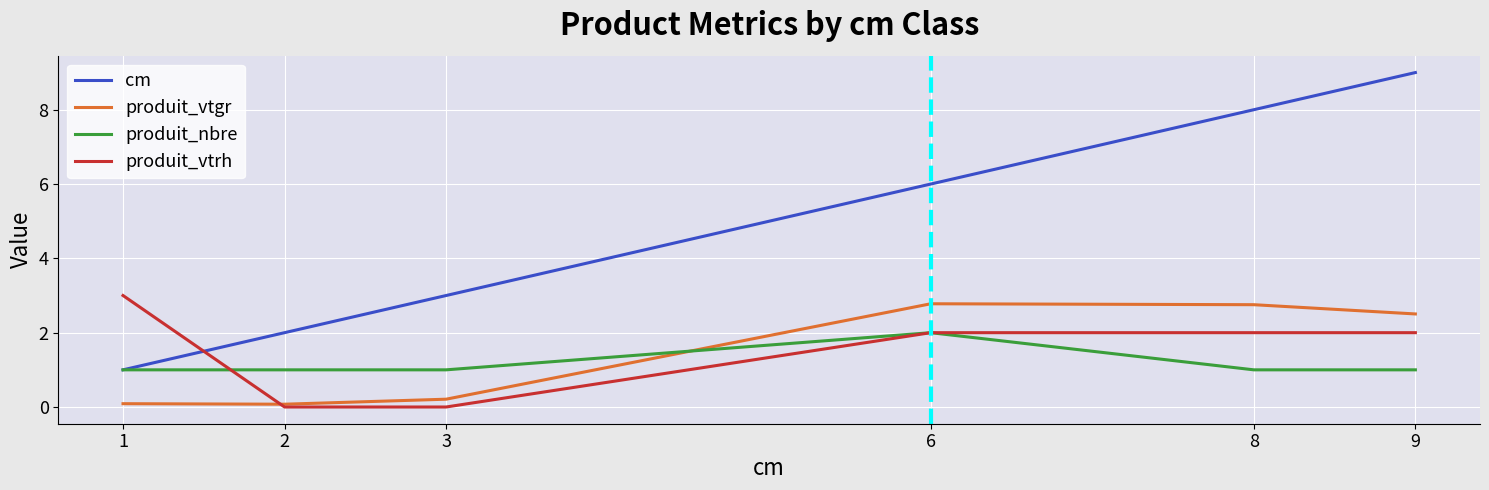

How many lines are shown in the chart?

4